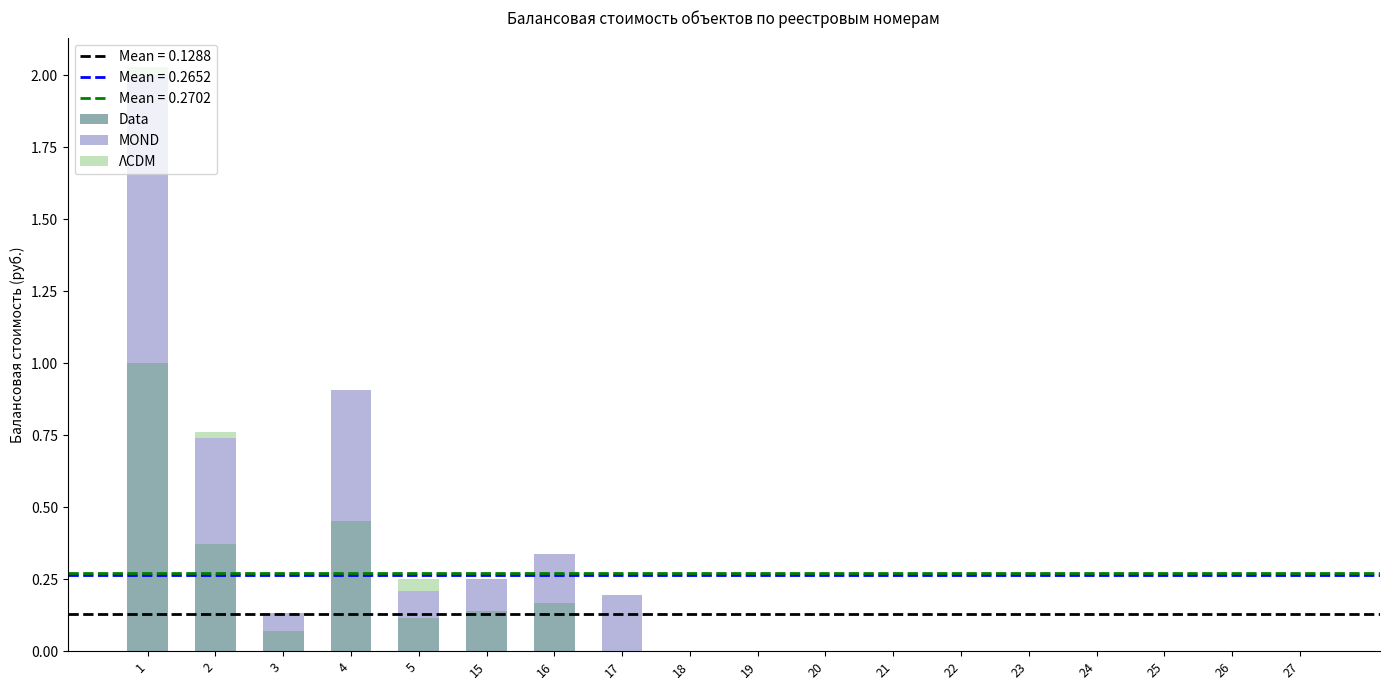

What is the sum of all Data values?

2.3